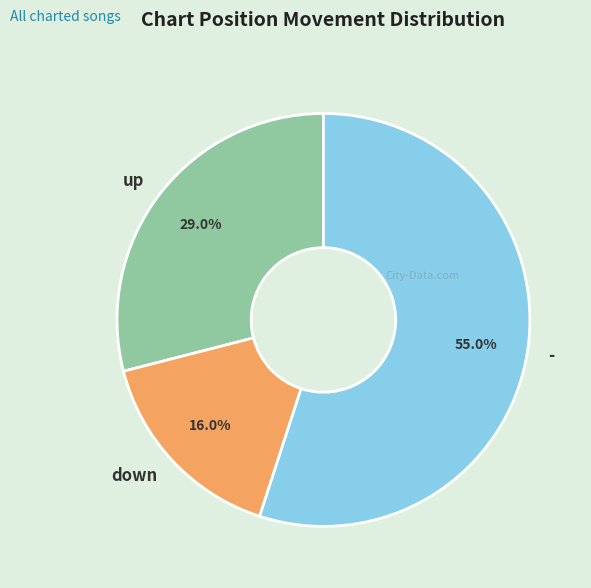

How many segments does this pie chart have?

3